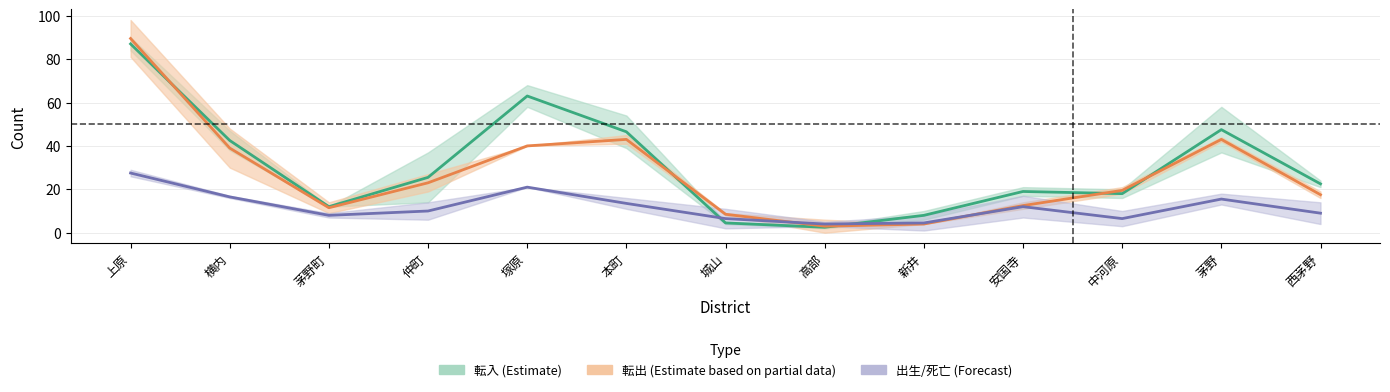

What is the sum of all 出生(計) values?

148